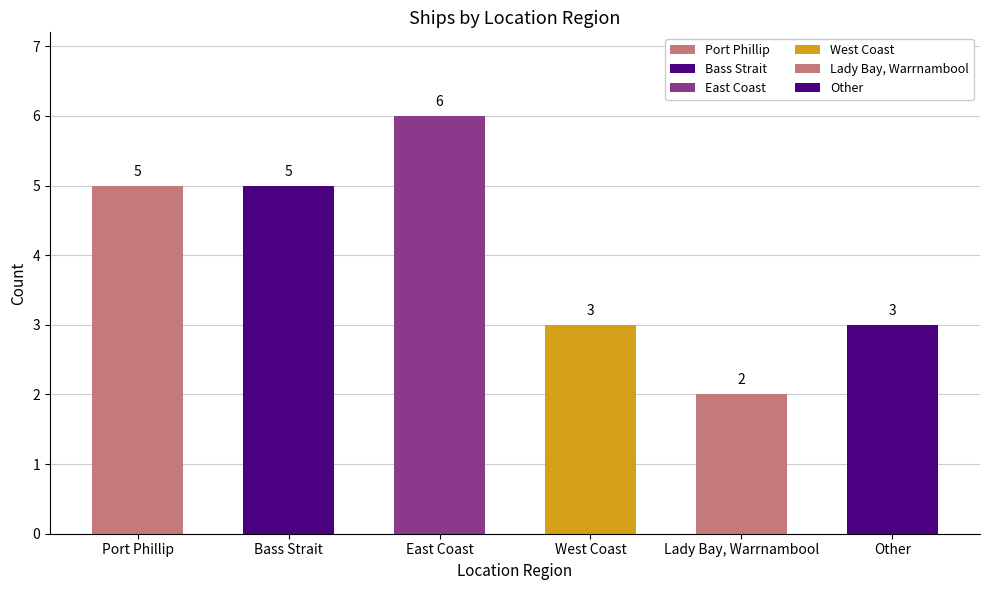

Count the values in the range 3 to 5.

4